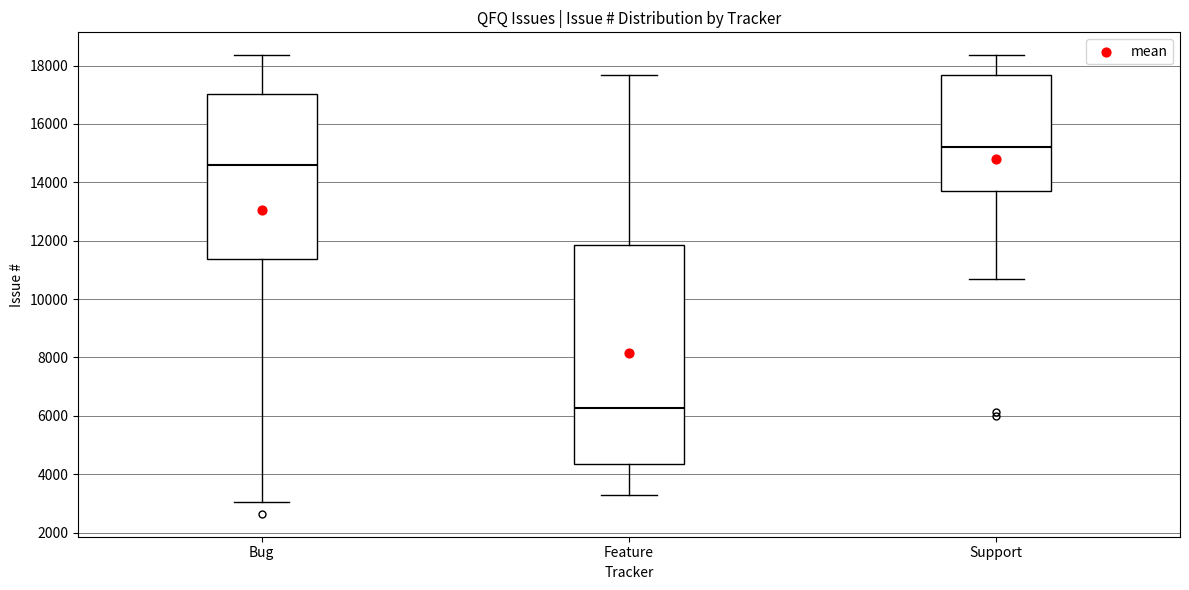

Which box is the tallest, from its lower edge to its upper edge?

Feature